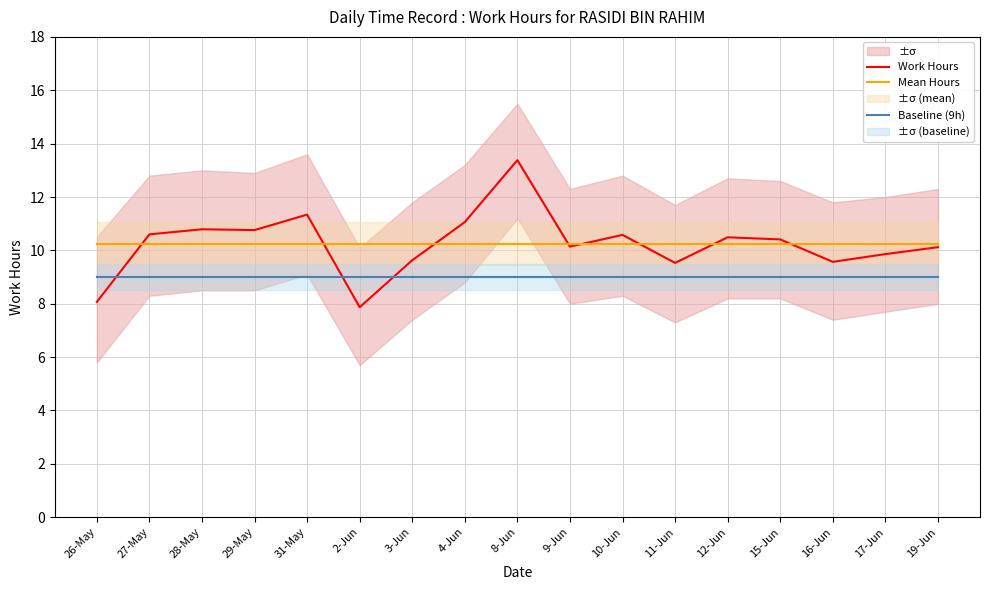

Reading left to right, extract all data points from this chart.

Work Hours: 26-May=8.1	27-May=10.6	28-May=10.8	29-May=10.8	31-May=11.3	2-Jun=7.9	3-Jun=9.6	4-Jun=11.1	8-Jun=13.4	9-Jun=10.1	10-Jun=10.6	11-Jun=9.5	12-Jun=10.5	15-Jun=10.4	16-Jun=9.6	17-Jun=9.9	19-Jun=10.1
Mean Hours: 26-May=10.2	27-May=10.2	28-May=10.2	29-May=10.2	31-May=10.2	2-Jun=10.2	3-Jun=10.2	4-Jun=10.2	8-Jun=10.2	9-Jun=10.2	10-Jun=10.2	11-Jun=10.2	12-Jun=10.2	15-Jun=10.2	16-Jun=10.2	17-Jun=10.2	19-Jun=10.2
Baseline (9h): 26-May=9.0	27-May=9.0	28-May=9.0	29-May=9.0	31-May=9.0	2-Jun=9.0	3-Jun=9.0	4-Jun=9.0	8-Jun=9.0	9-Jun=9.0	10-Jun=9.0	11-Jun=9.0	12-Jun=9.0	15-Jun=9.0	16-Jun=9.0	17-Jun=9.0	19-Jun=9.0